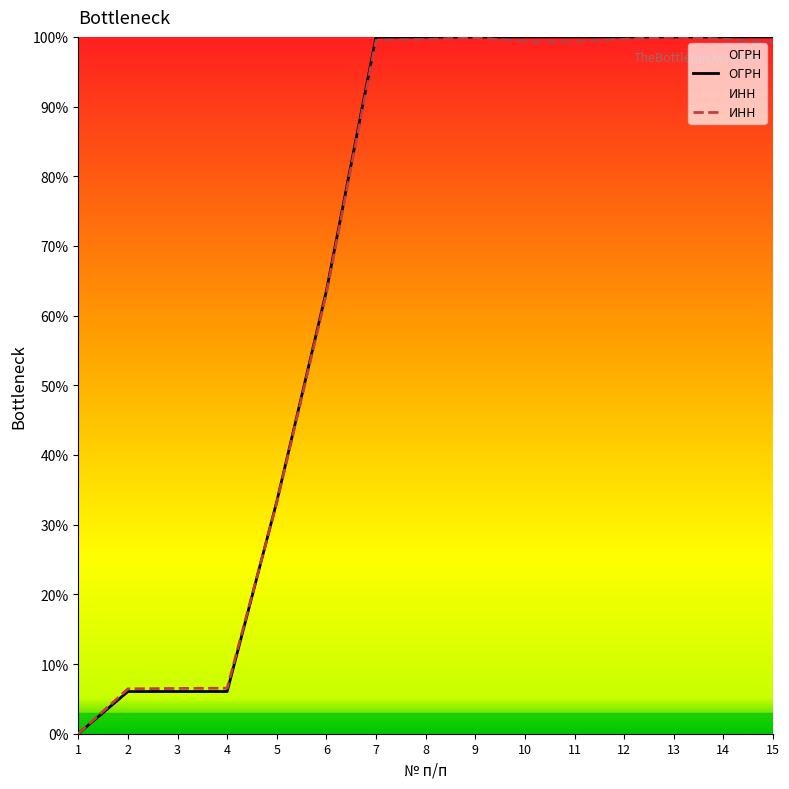

Reading right to left, transcribe all the data shown in this chart.

ОГРН: 100.0	100.0	100.0	100.0	100.0	100.0	100.0	100.0	100.0	63.5	33.3	6.1	6.1	6.1	0.0
ИНН: 99.2	99.7	100.0	99.7	99.3	99.3	99.9	99.6	99.5	63.2	33.2	6.5	6.5	6.4	0.0